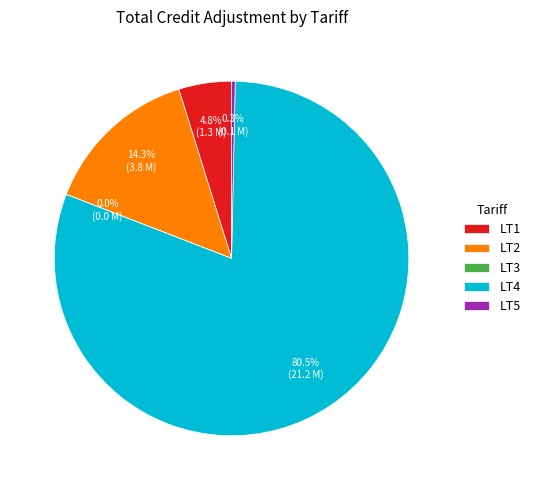

Which category accounts for the majority?

LT4